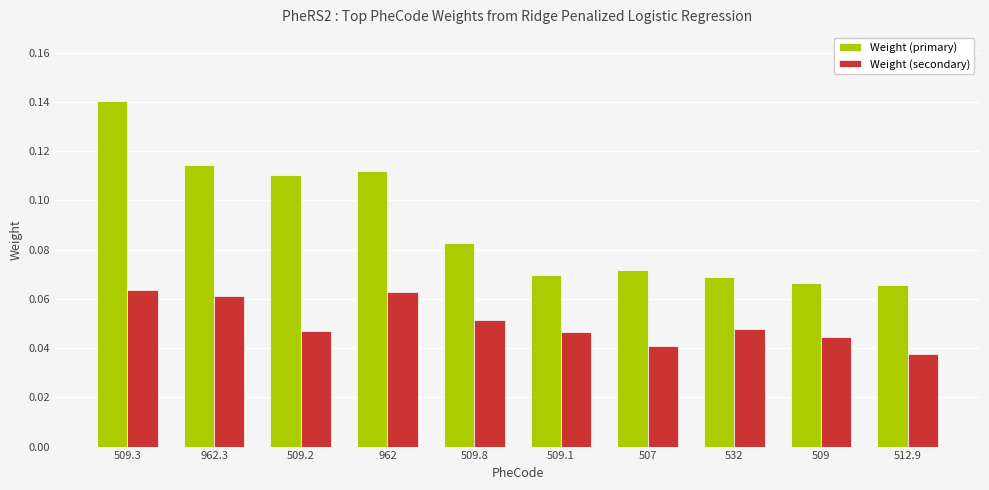

Is the value of Weight (secondary) at 532 greater than the value of Weight (primary) at 962.3?

No